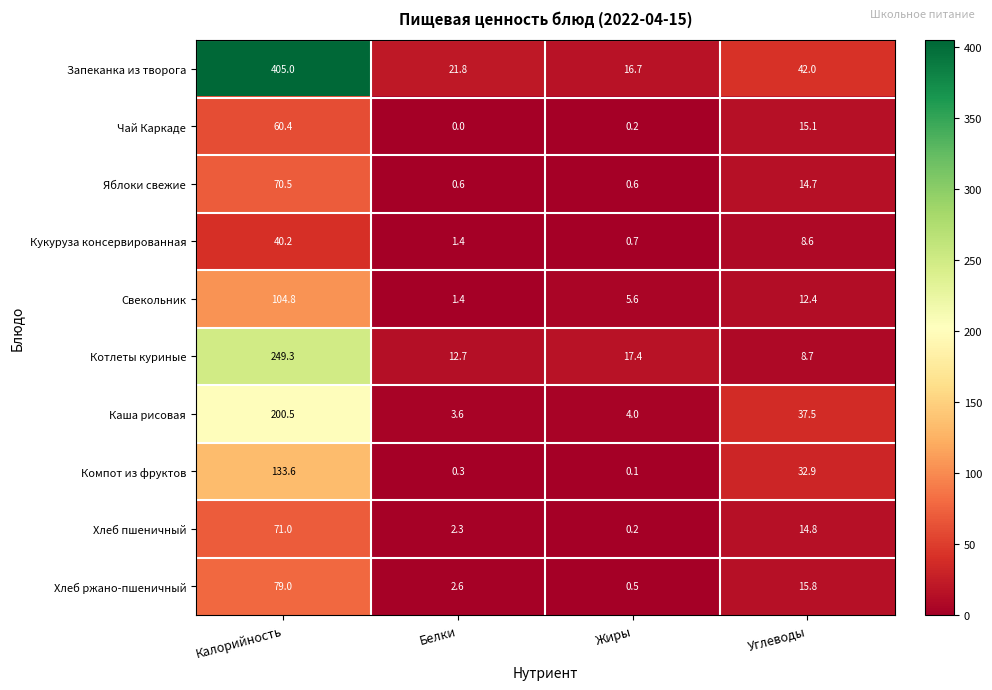

Which series has the widest spread of values?

Запеканка из творога